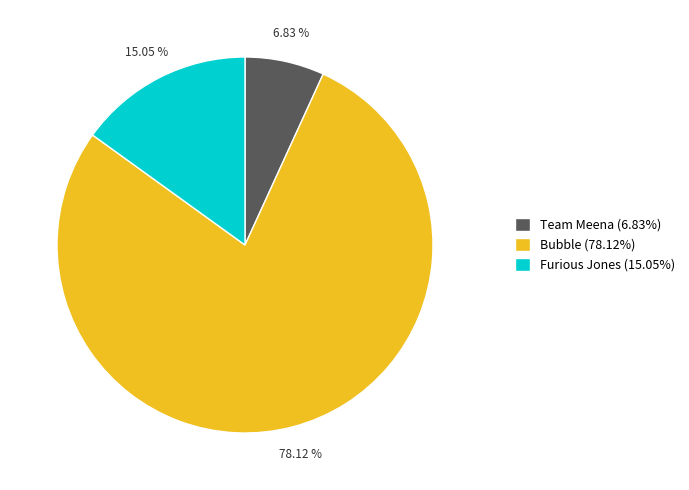

Is there any slice that represents more than half of the pie?

Yes